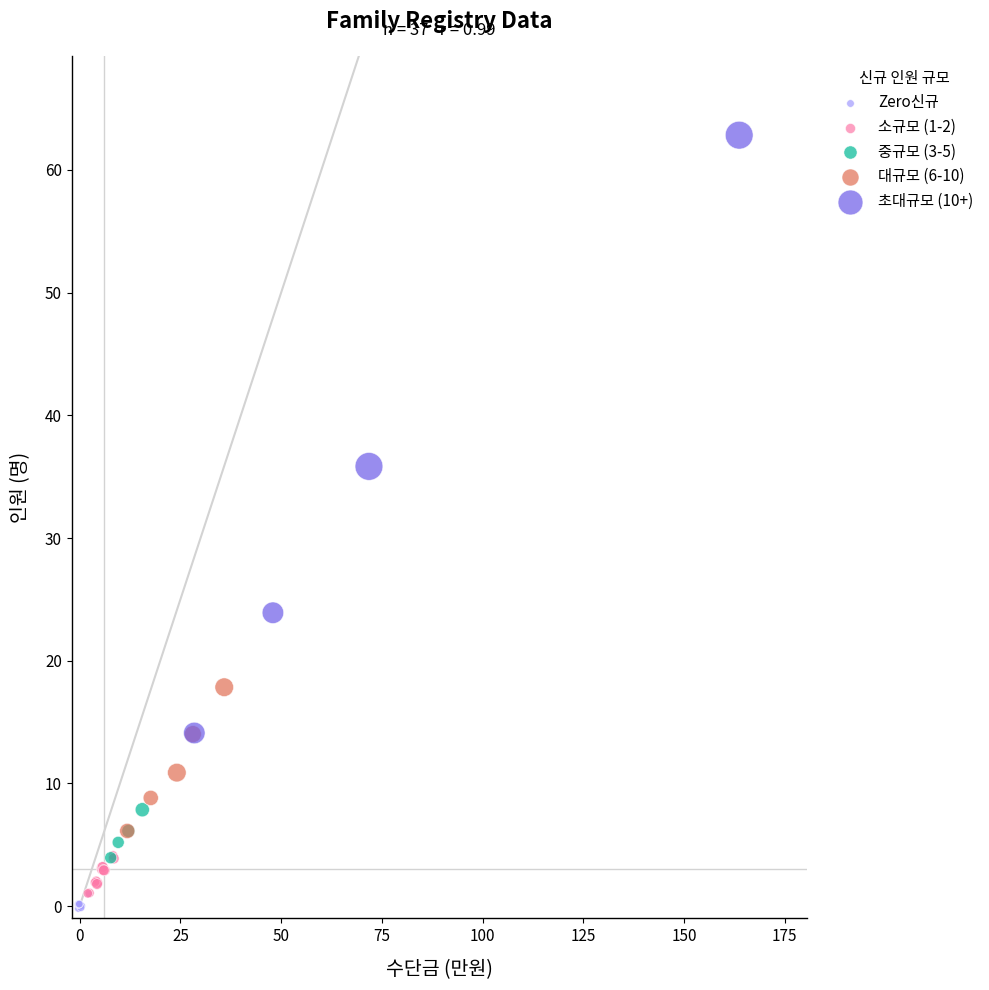

Which series has the widest spread of Y values?

초대규모 (10+)